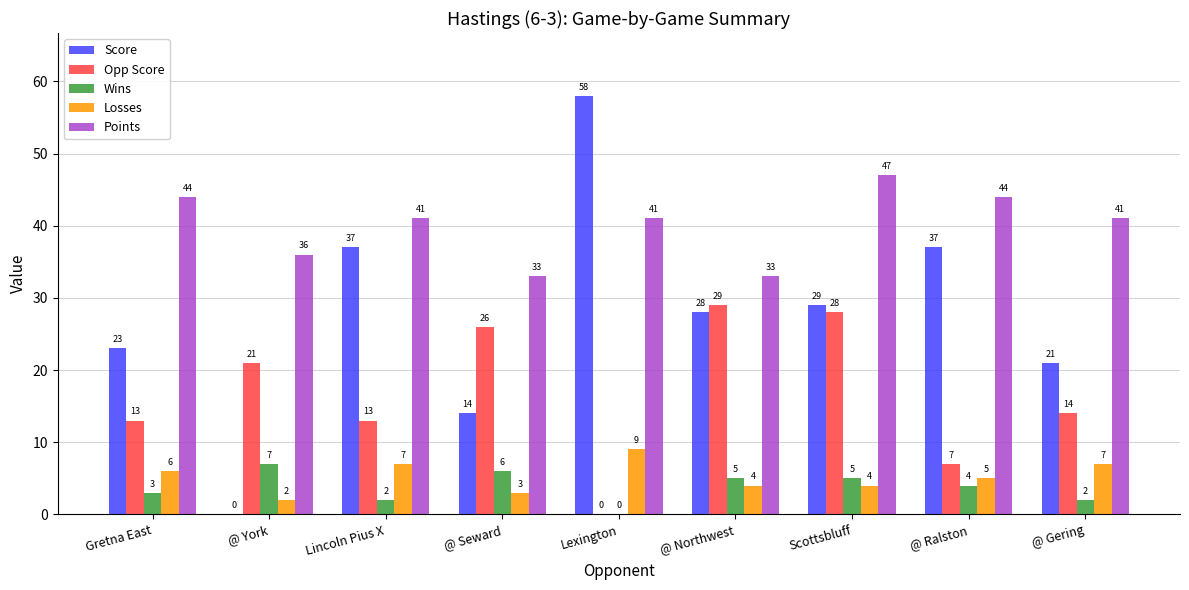

Which series has the widest spread of values?

Score